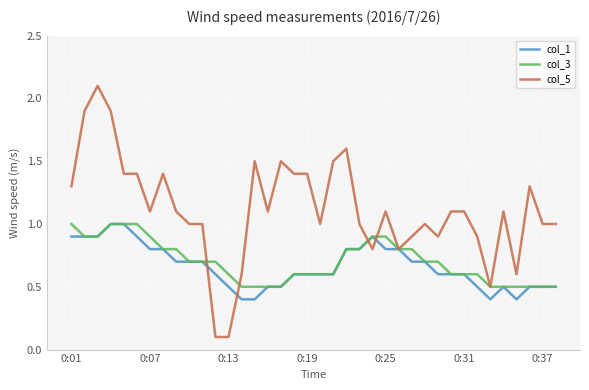

Which series has the largest range (max minus min)?

col_5